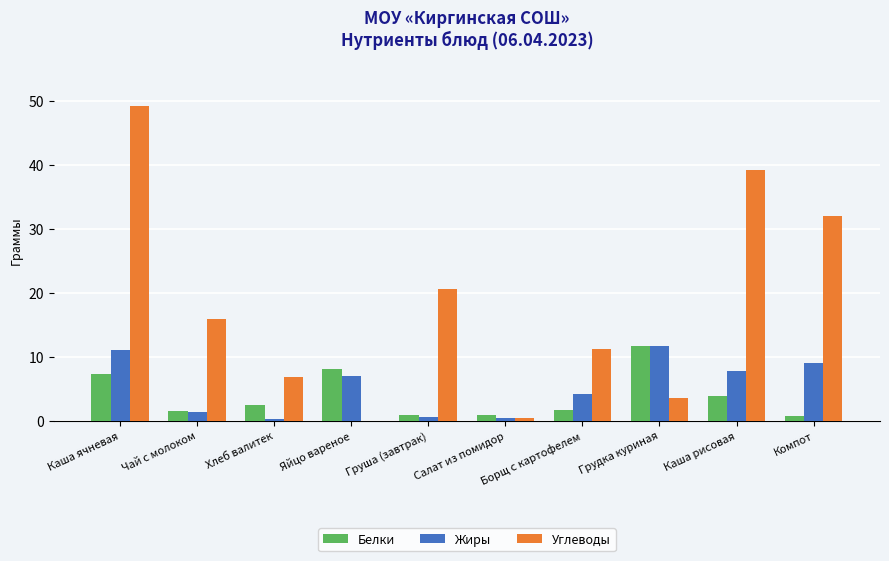

Between Чай с молоком and Борщ с картофелем, which series saw the biggest shift?

Углеводы